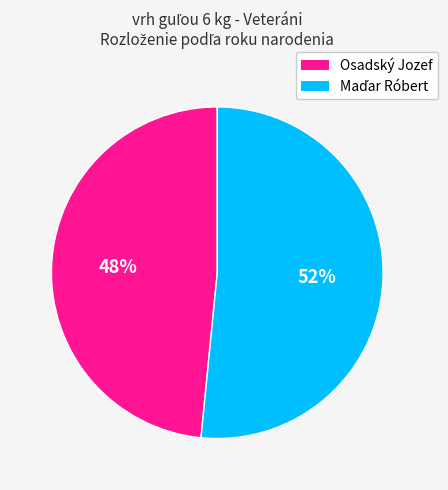

To the nearest percent, what portion does Osadský Jozef represent?

48%